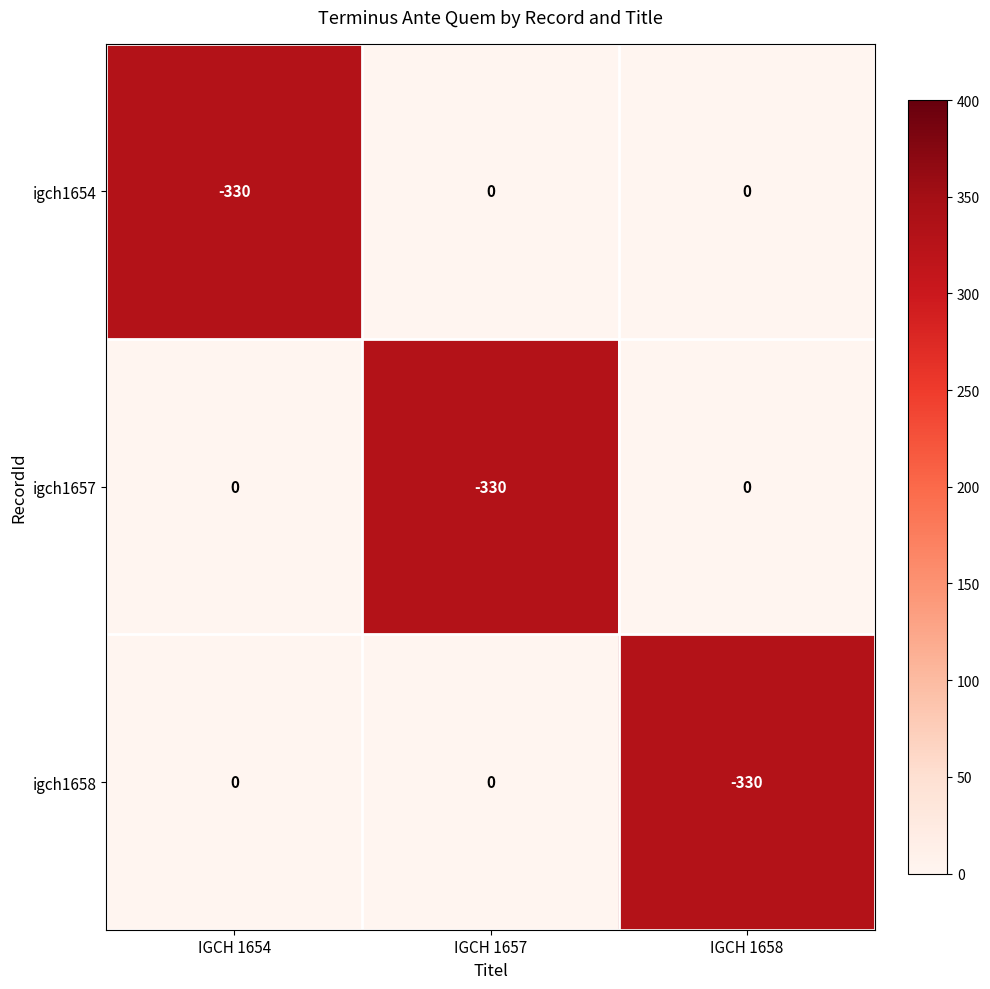

How many series are shown in this chart?

3